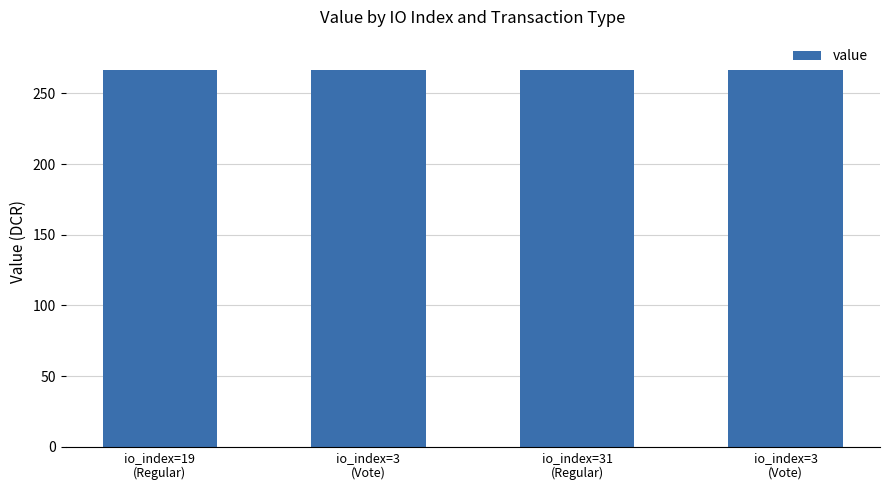

Does the chart contain stacked bars?

No